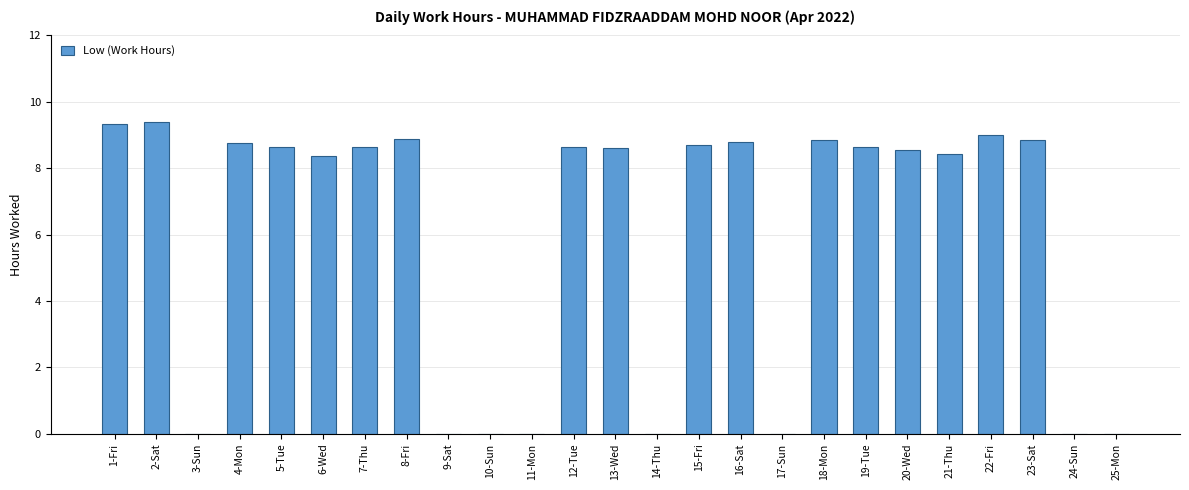

What value does the data have at 1-Fri?

9.3